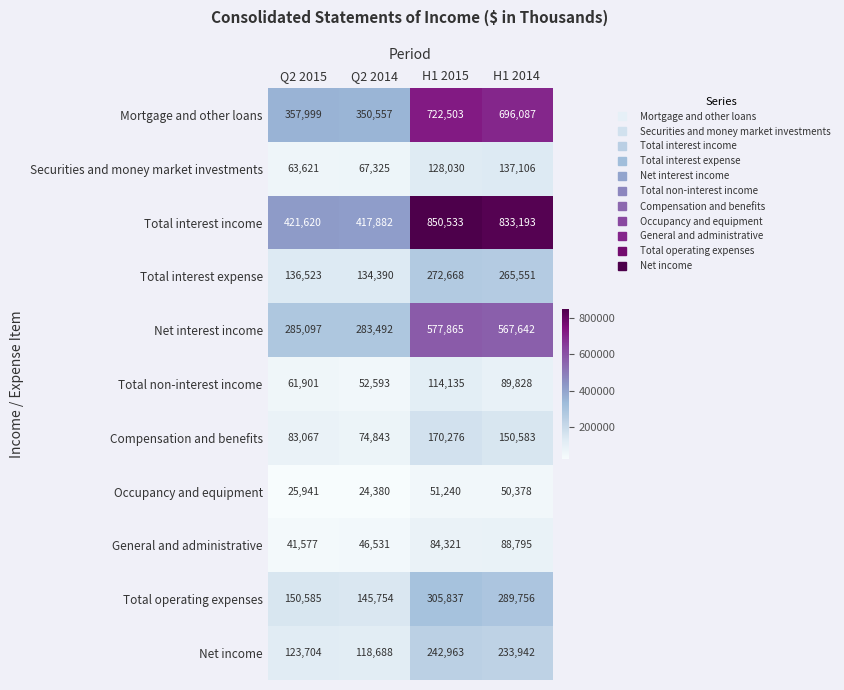

At which label does Net interest income reach its minimum?

Q2 2014